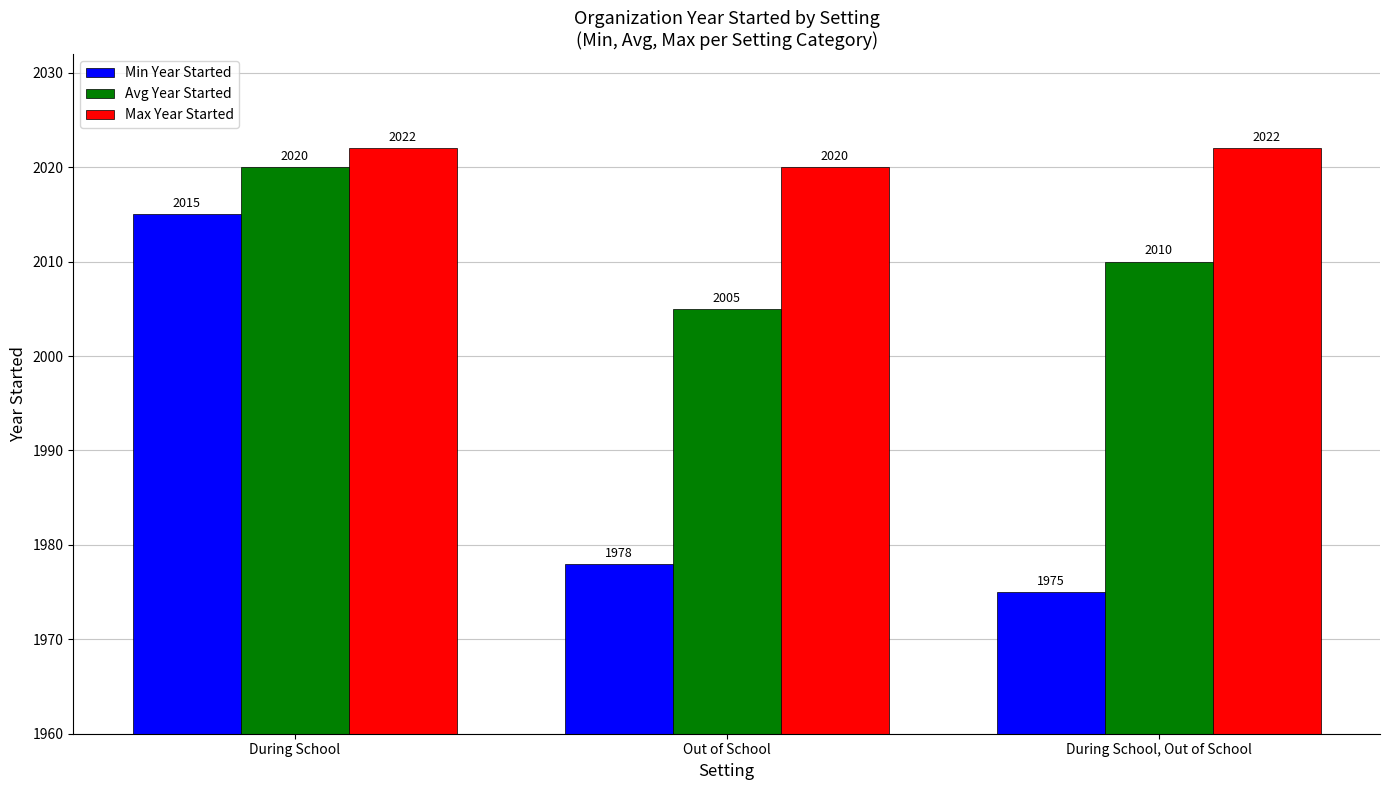

How many distinct data groups are displayed?

3